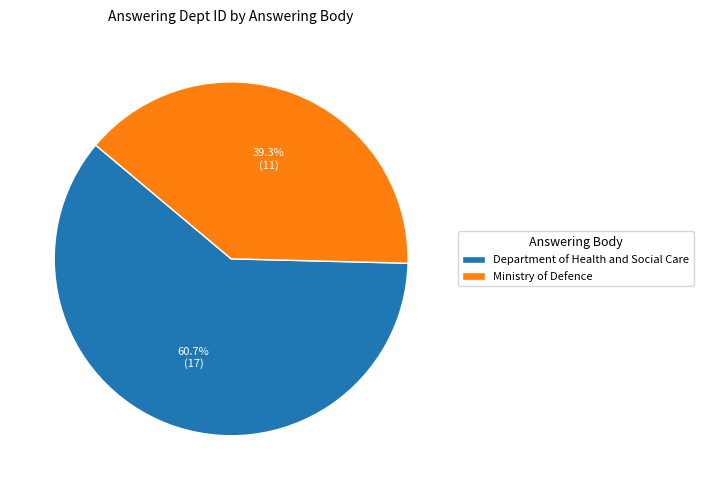

What is the smallest slice in the pie chart?

Ministry of Defence